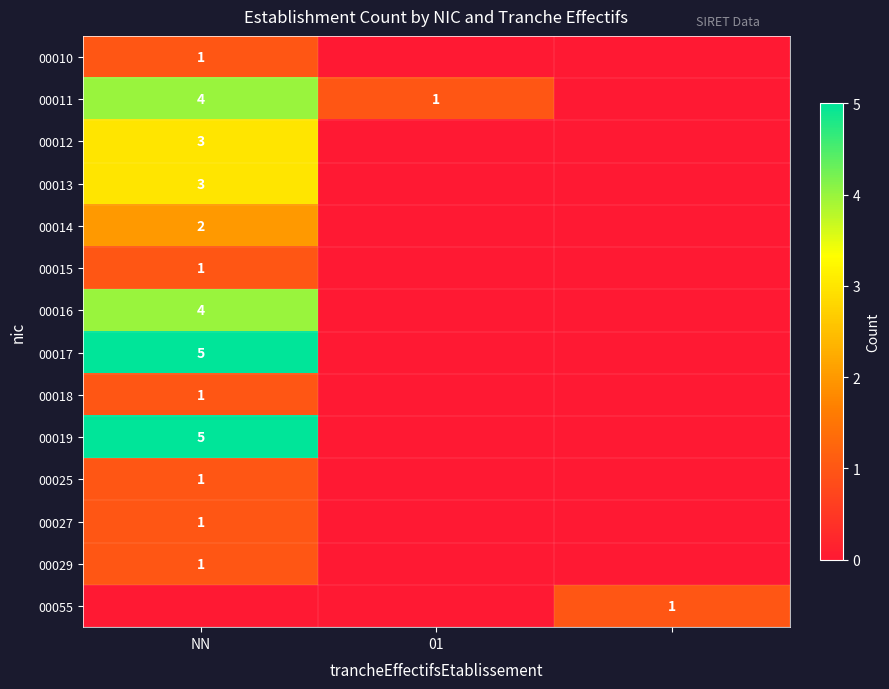

True or false: 00012 has a value of 2 at NN.

False